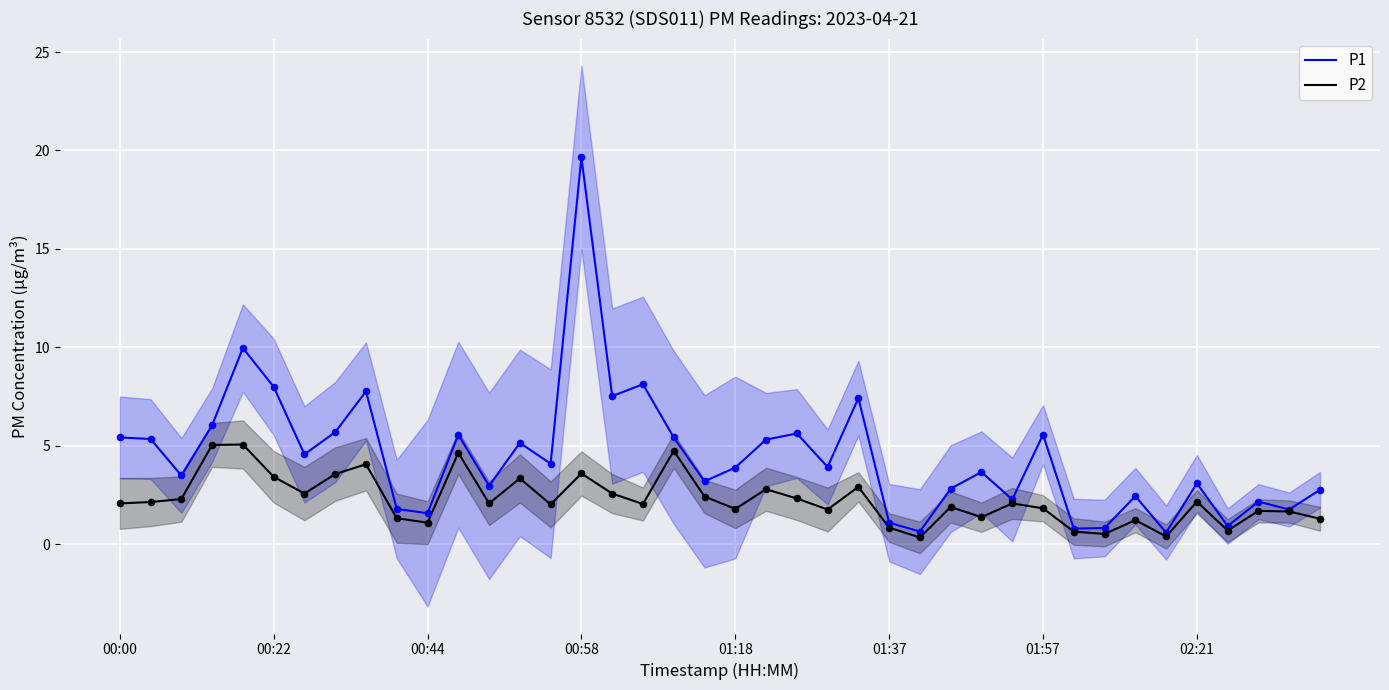

Which series contains the lowest Y value?

P2